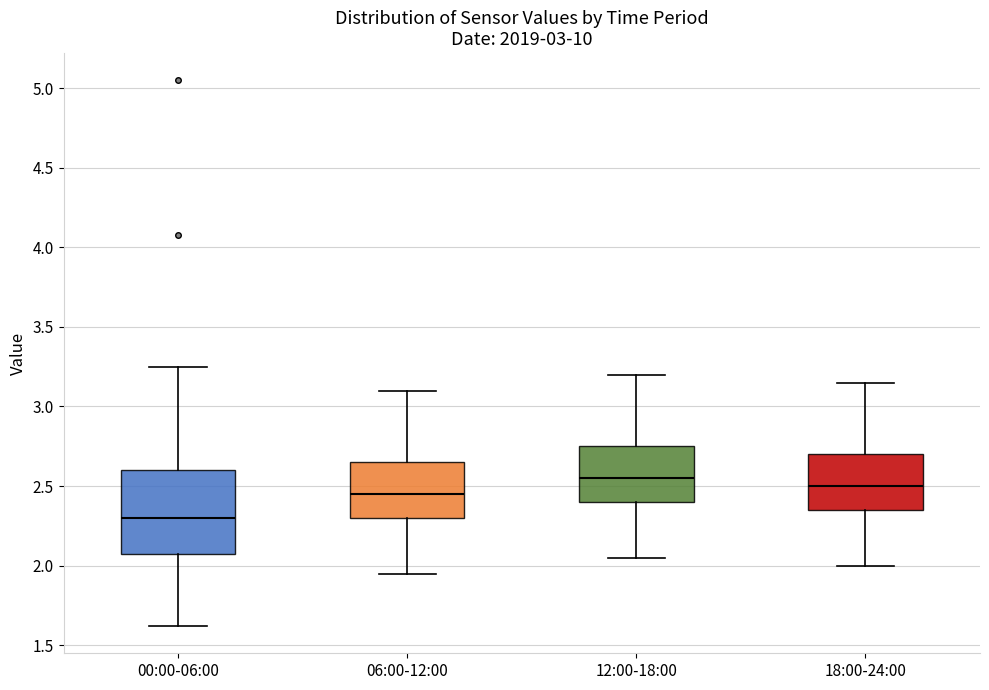

Reading left to right, transcribe this box plot: for each box, give where its median line is, the range the box spans, and where its two whiskers end, as read against the y-axis. The values are not printed on the chart, so give them approximately, as read against the axis.

00:00-06:00: median 2.30, box 2.05 to 2.60, whiskers 1.60 to 3.25
06:00-12:00: median 2.45, box 2.30 to 2.65, whiskers 1.95 to 3.10
12:00-18:00: median 2.55, box 2.40 to 2.75, whiskers 2.05 to 3.20
18:00-24:00: median 2.50, box 2.35 to 2.70, whiskers 2.00 to 3.15